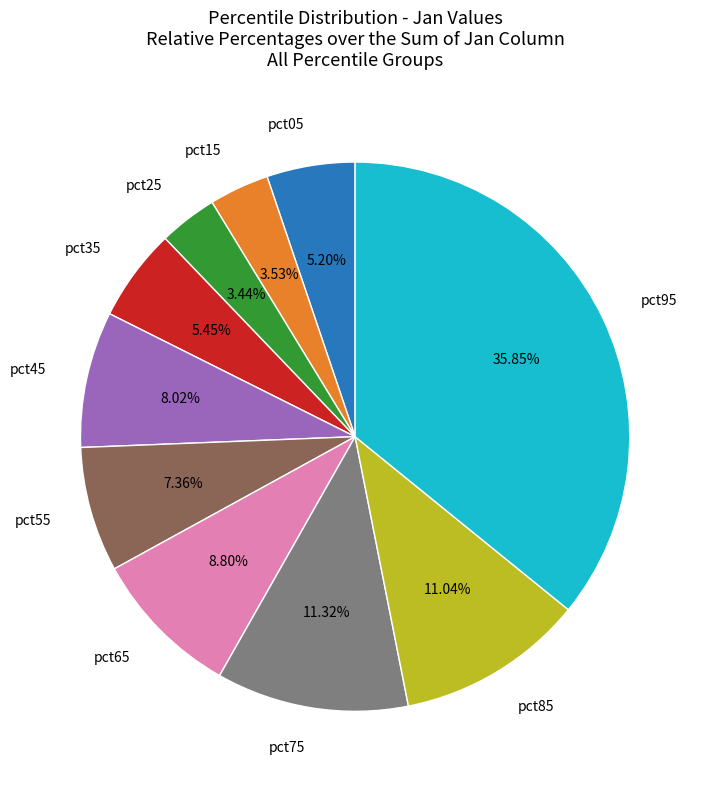

To the nearest percent, what percentage of the pie is pct55?

7%